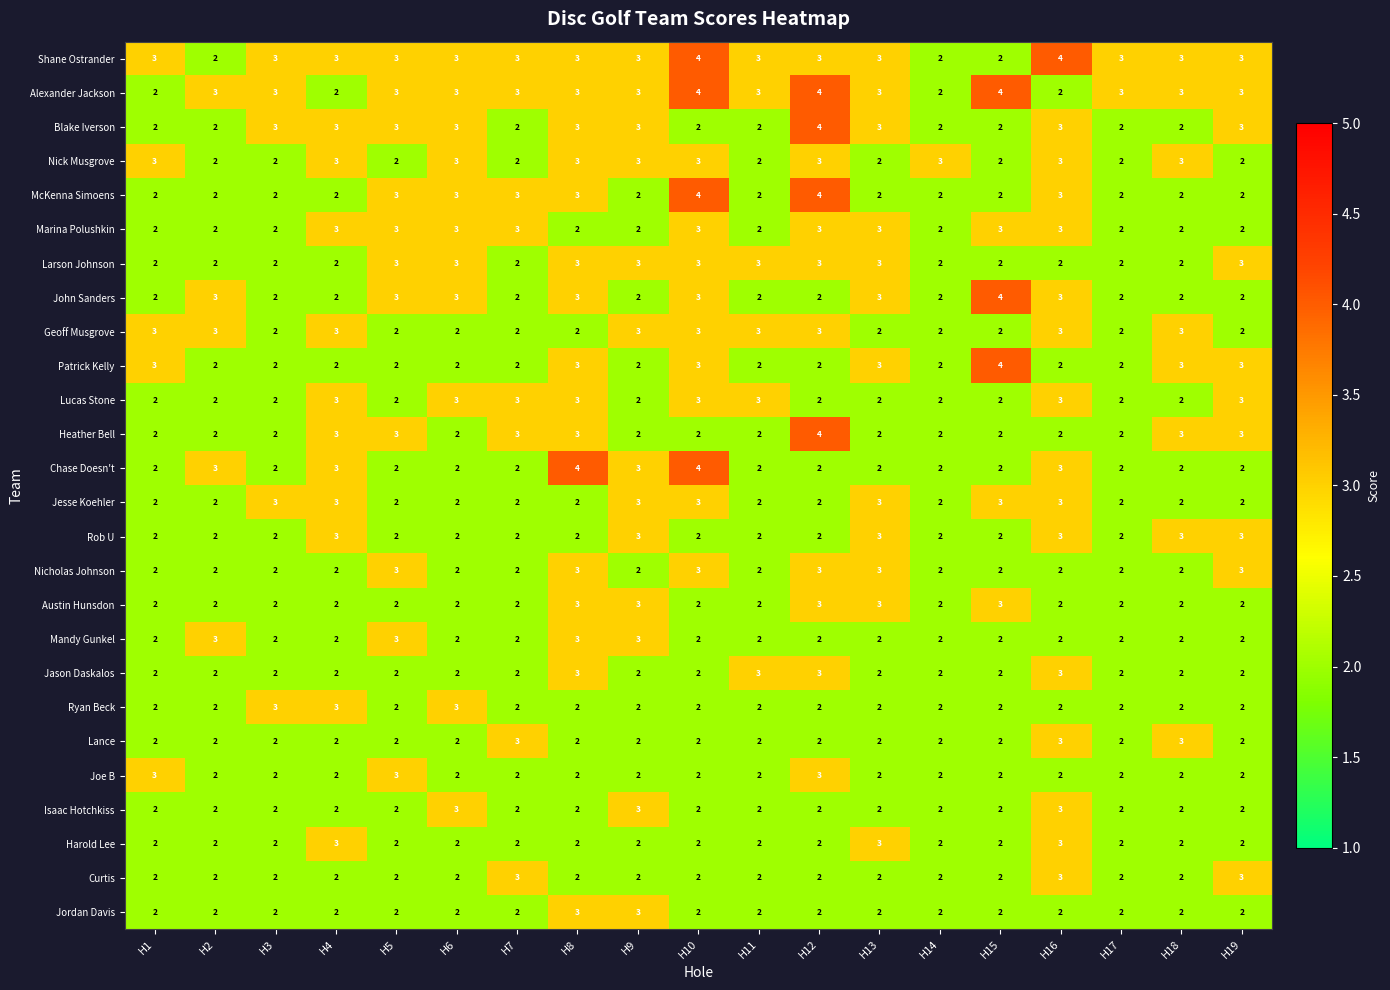

What is the maximum value for Rob U?

3